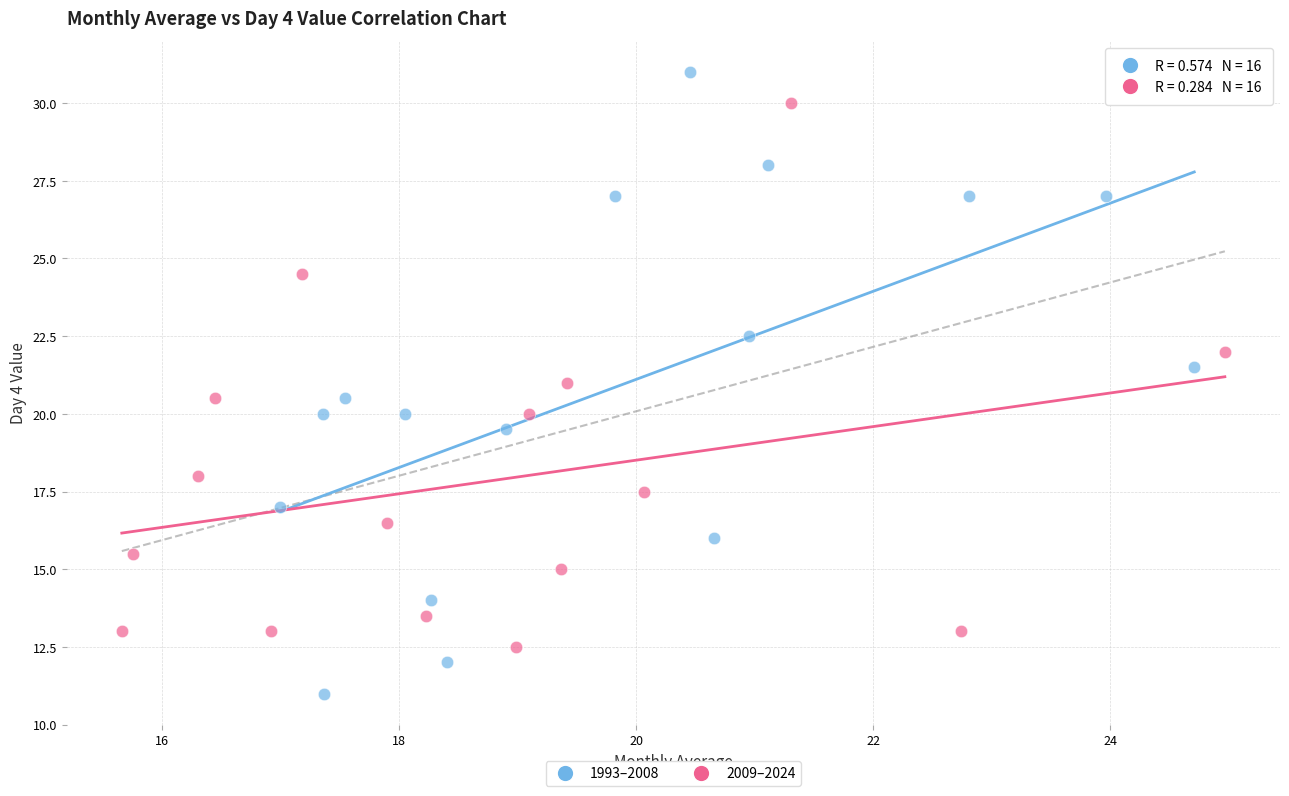

Which series reaches the minimum Y coordinate?

1993–2008